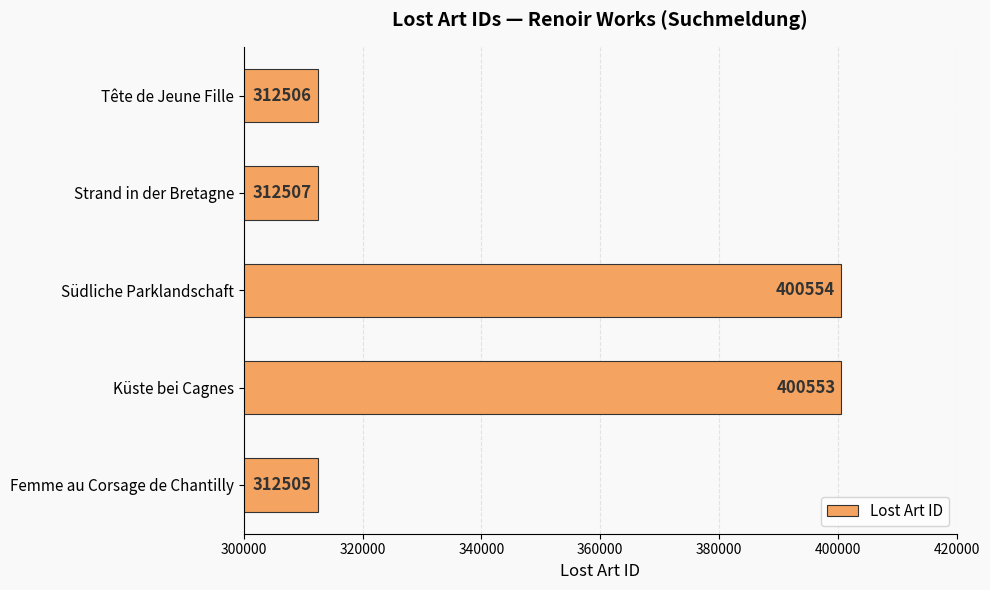

What is the minimum value shown in the chart?

312505